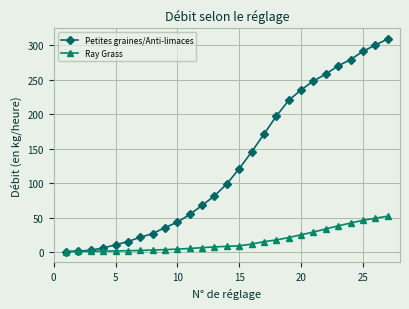

Which series has the largest total across all categories?

Petites graines/Anti-limaces